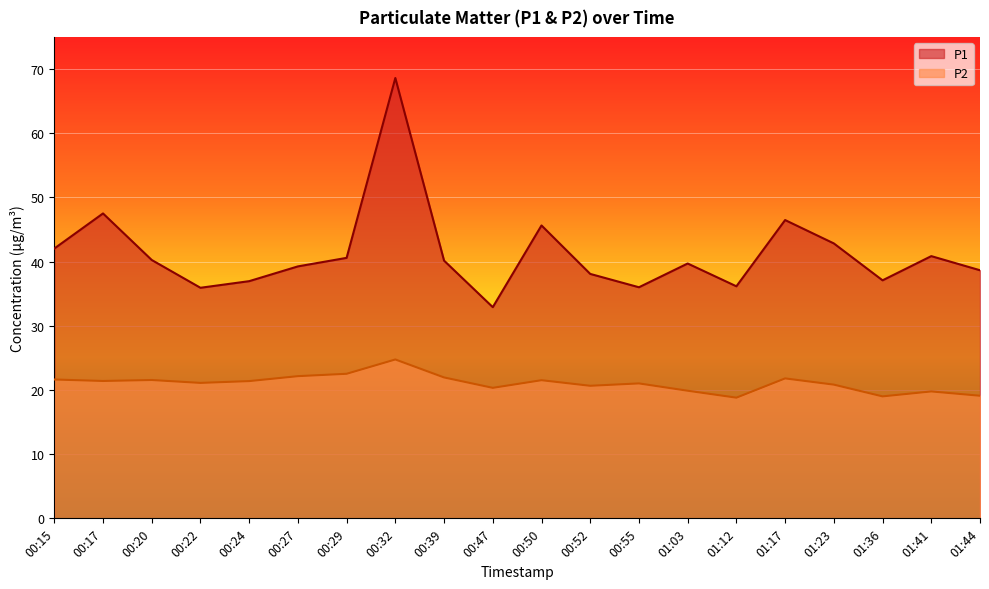

Is the value of P2 at 00:29 greater than the value of P1 at 01:03?

No